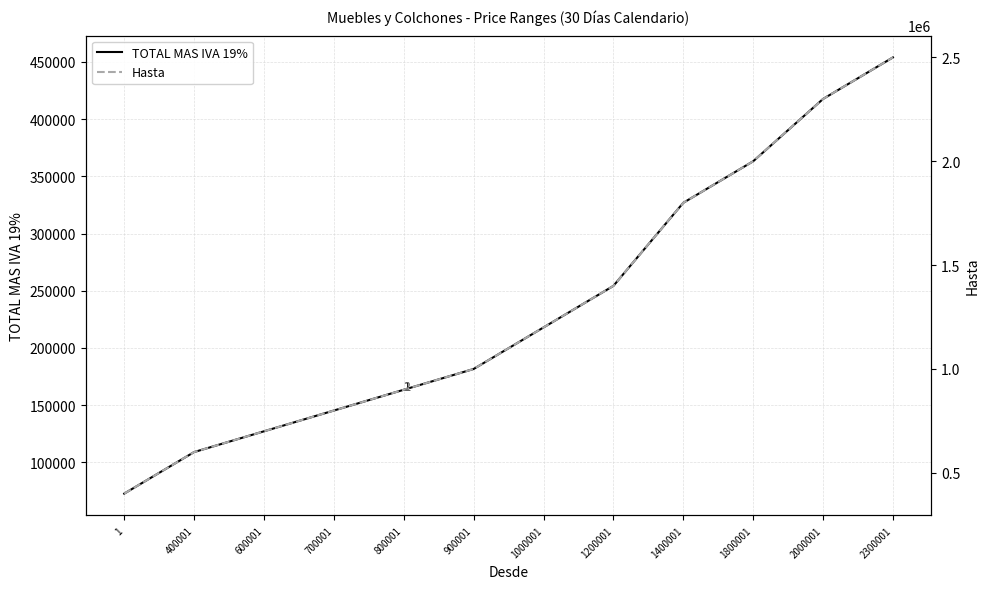

Does the chart have visible grid lines?

Yes